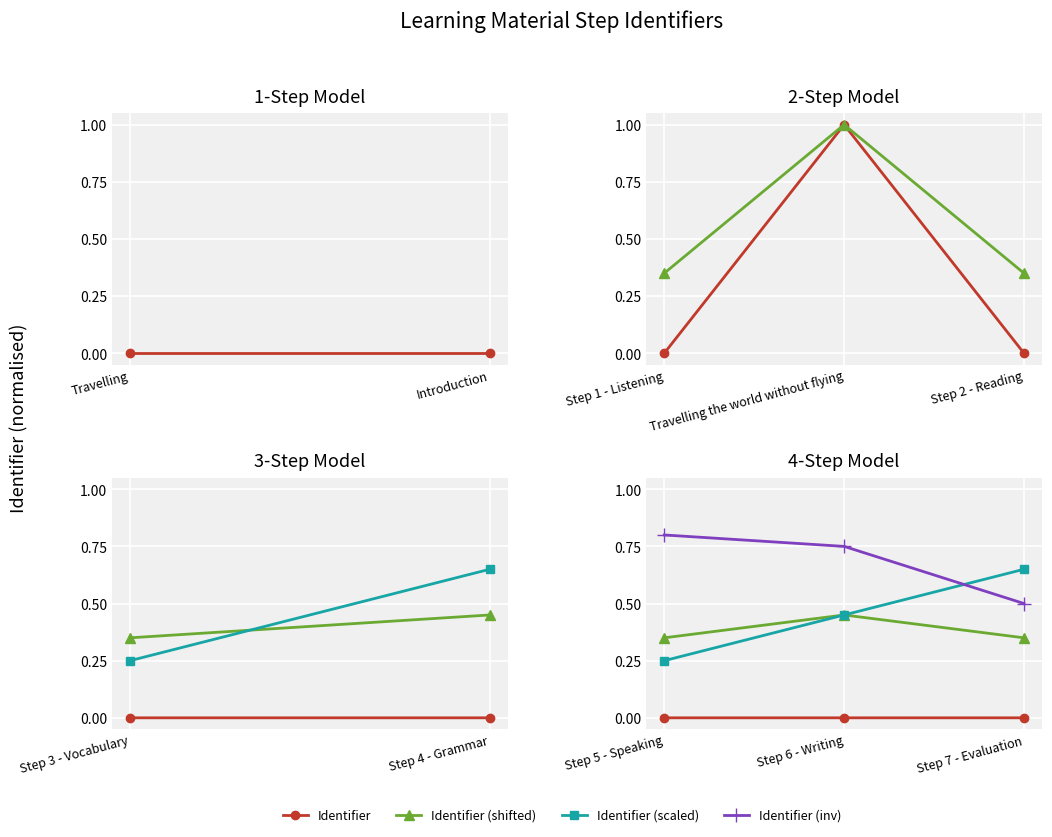

The value of Identifier at Step 6 - Writing is 0.0. True or false?

False